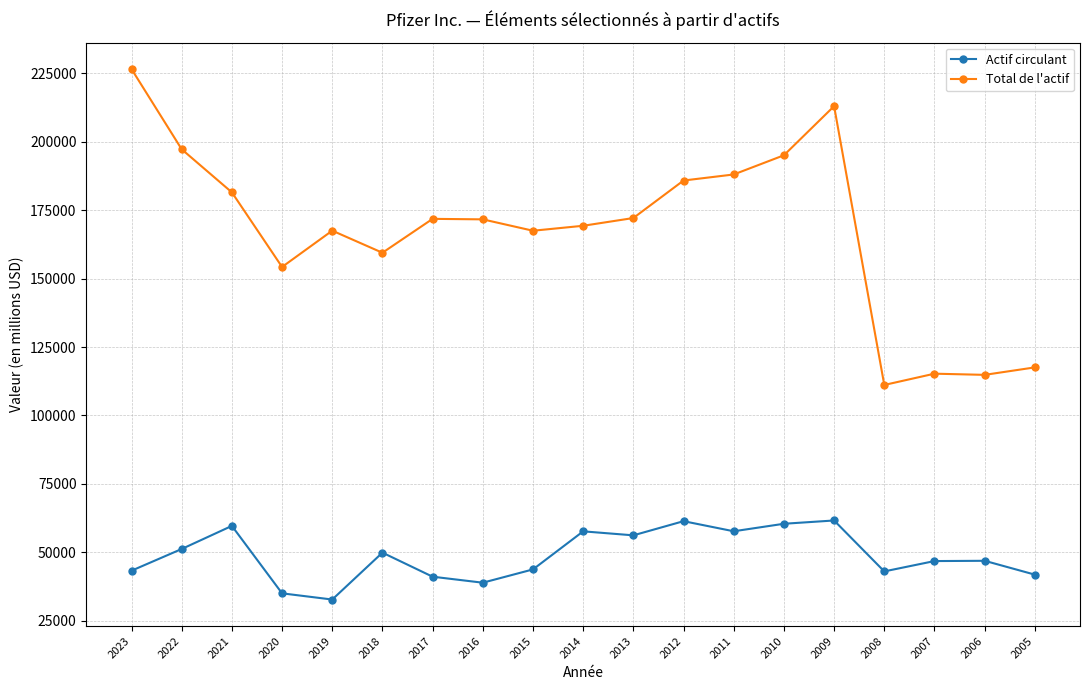

Which series changed the most between 2022 and 2014?

Total de l'actif